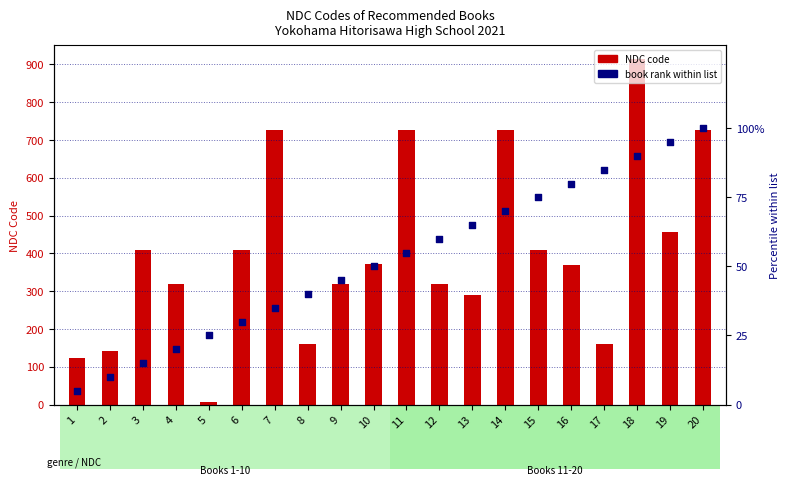

Which series has the widest spread of Y values?

NDC code